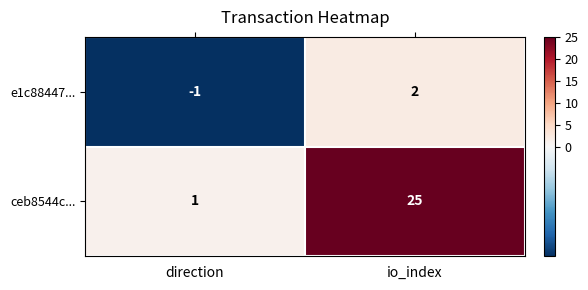

At which label does ceb8544c... reach its peak?

io_index